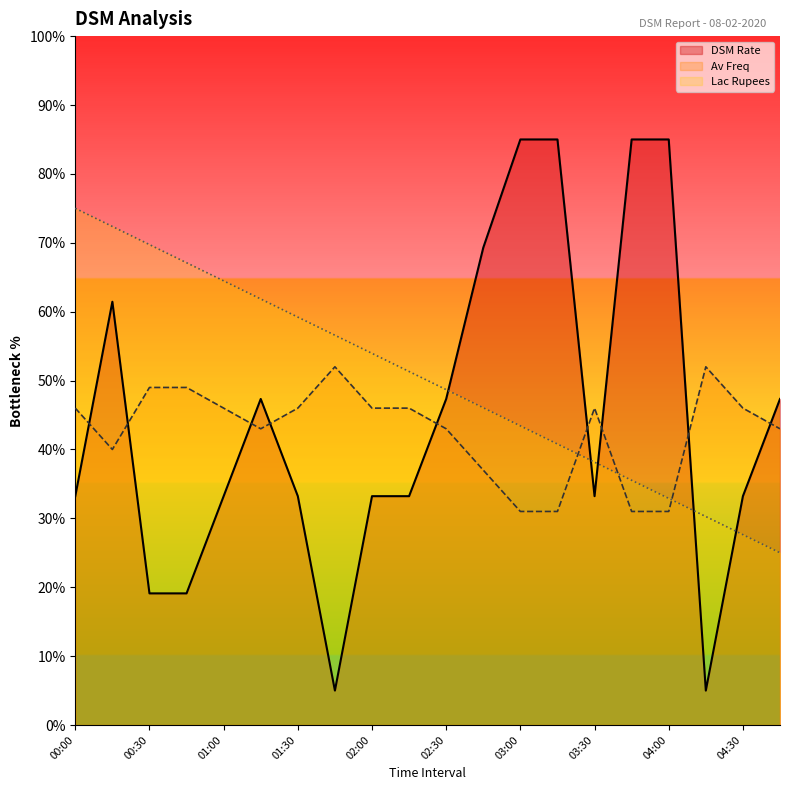

Which has a higher value, 03:00 or 02:15?

03:00